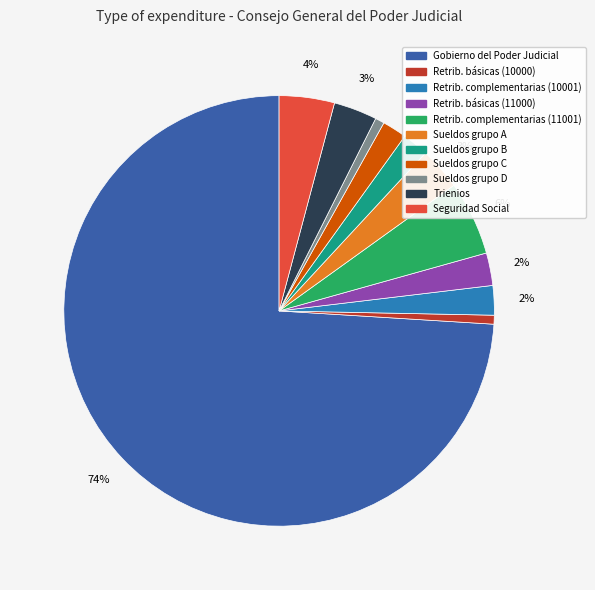

Is there a majority slice in this chart?

Yes